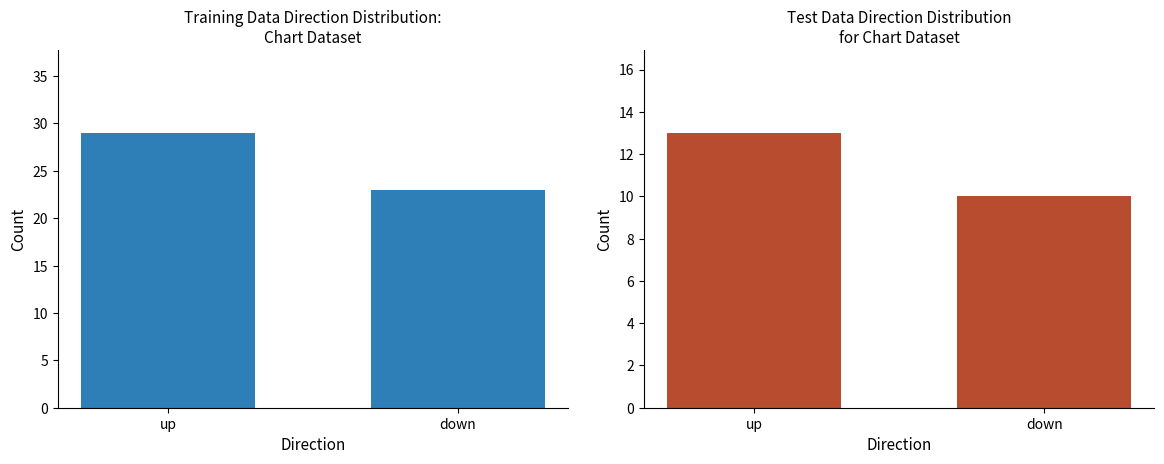

How many distinct data groups are displayed?

2